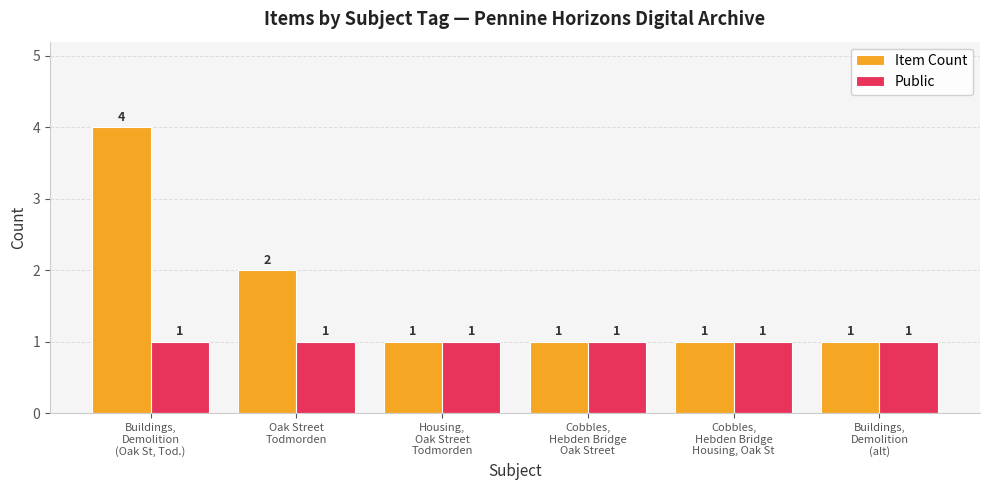

What is the highest value of the Item Count series?

4